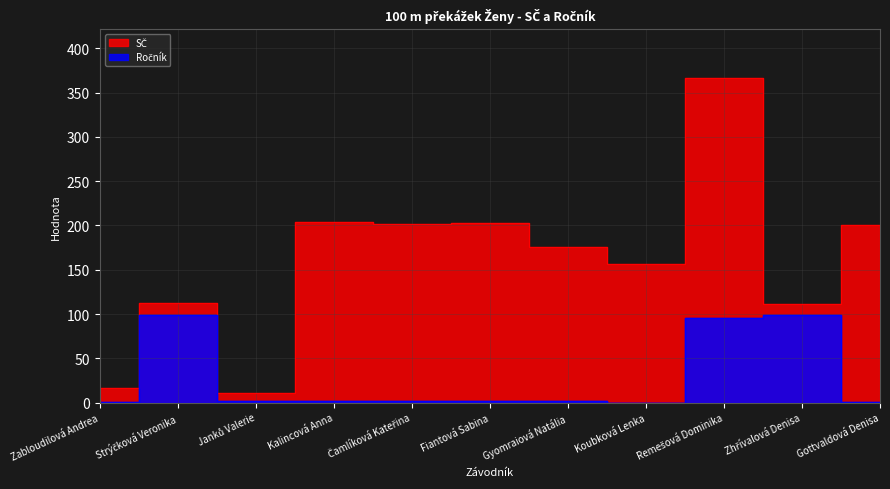

Reading left to right, what are all the values shown in this chart?

SČ: Zabloudilová Andrea=16	Strýčková Veronika=112	Janků Valerie=11	Kalincová Anna=204	Čamlíková Kateřina=202	Fiantová Sabina=203	Gyomraiová Natália=176	Koubková Lenka=156	Remešová Dominika=367	Zhřívalová Denisa=111	Gottvaldová Denisa=201
Ročník: Zabloudilová Andrea=1	Strýčková Veronika=99	Janků Valerie=2	Kalincová Anna=2	Čamlíková Kateřina=2	Fiantová Sabina=2	Gyomraiová Natália=2	Koubková Lenka=0	Remešová Dominika=96	Zhřívalová Denisa=99	Gottvaldová Denisa=1